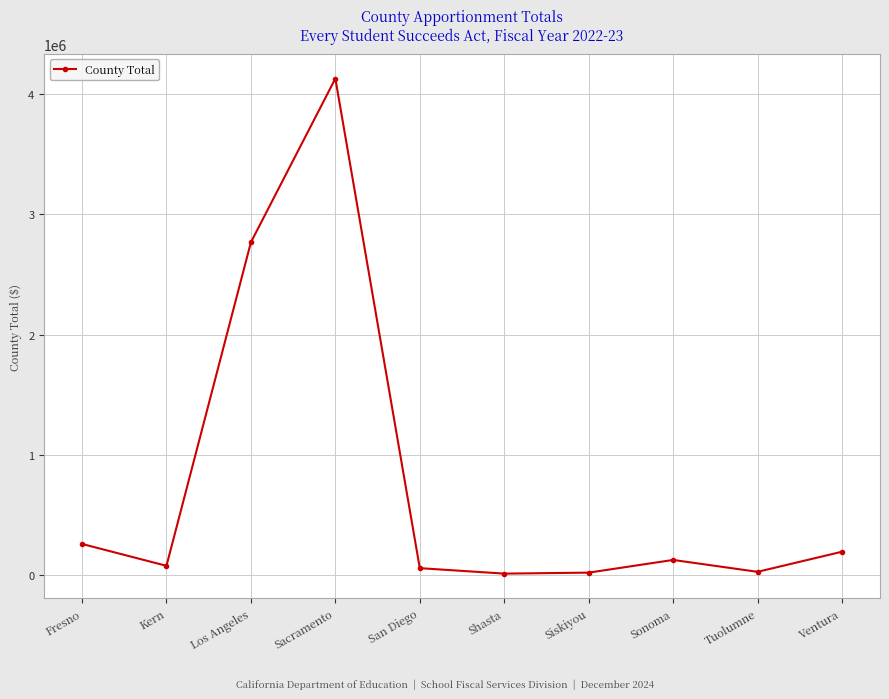

At which label is the value closest to 2070657?

Los Angeles